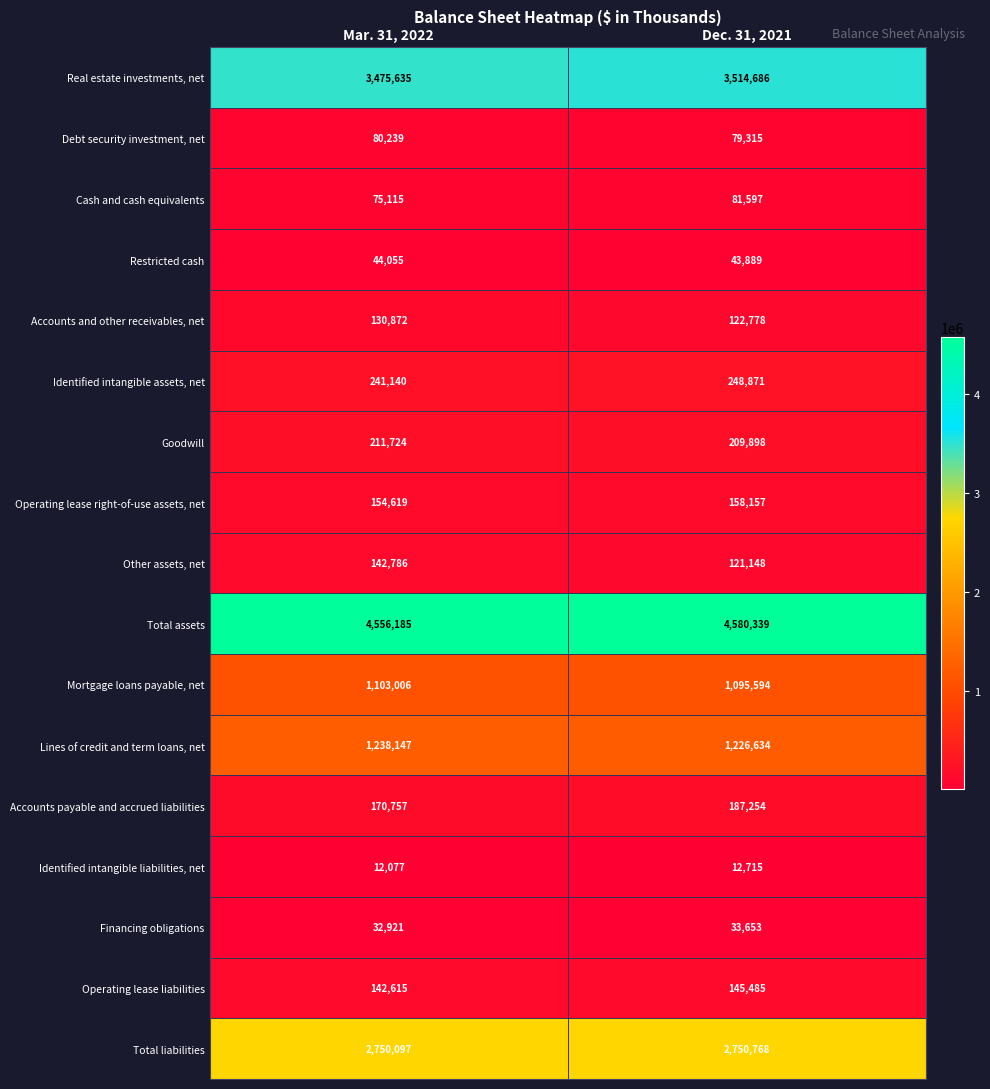

What is the sum of the Operating lease right-of-use assets, net values at Mar. 31, 2022 and Dec. 31, 2021?

312776